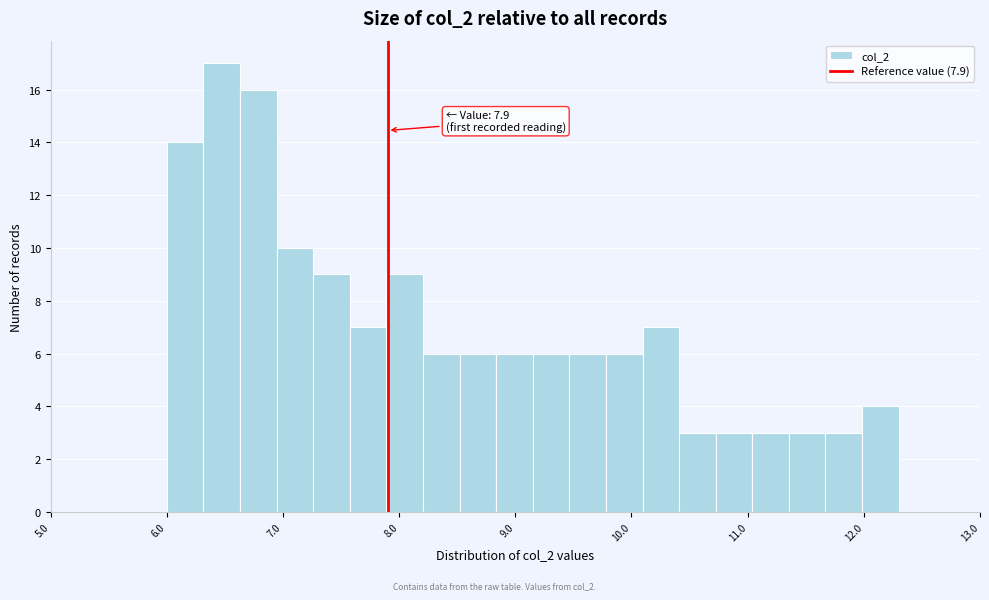

Read against the x-axis, roughly where is the centre of the tallest bar?

6.5